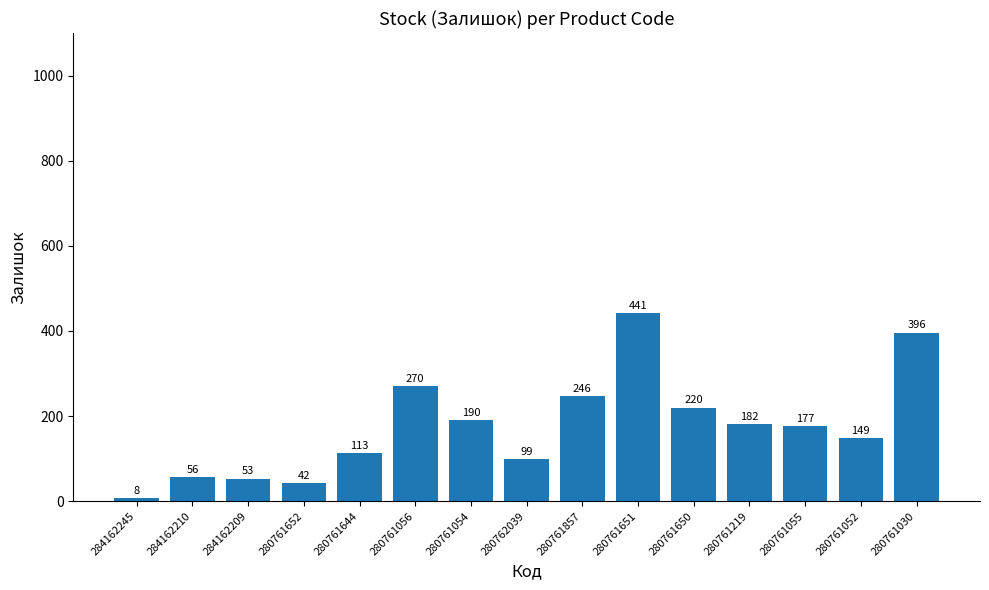

How many data points are less than 177?

7